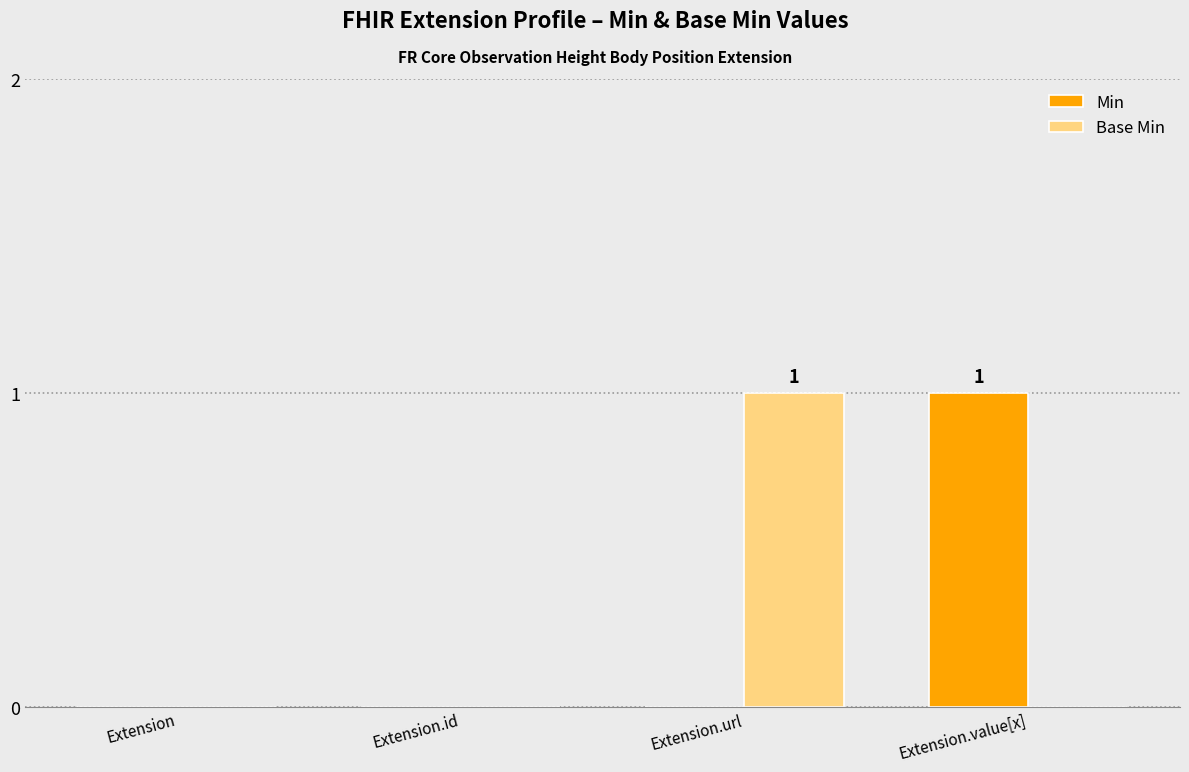

At which label does Base Min reach its peak?

Extension.url